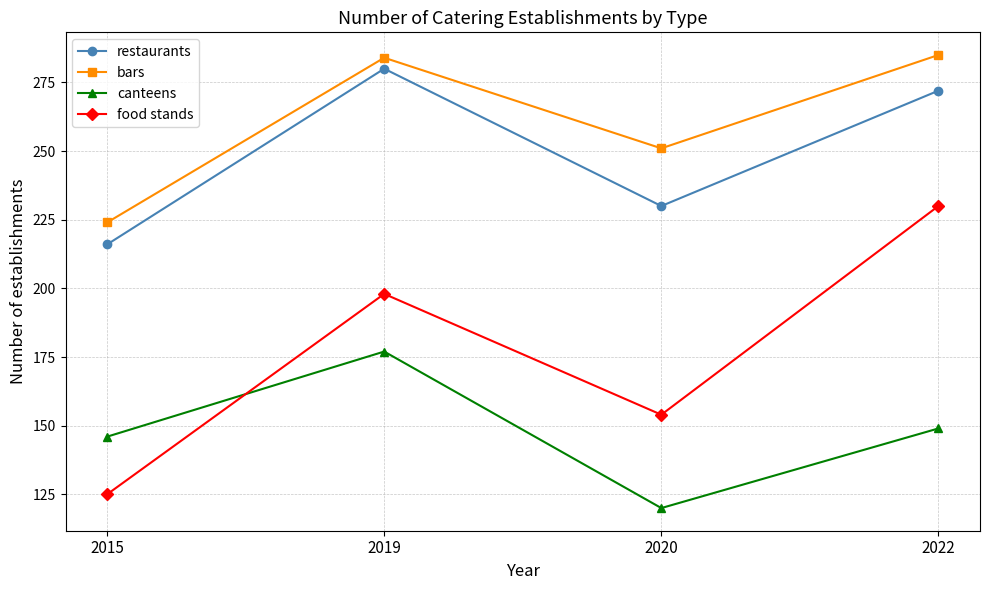

Reading left to right, what are all the values shown in this chart?

restaurants: 2015=216	2019=280	2020=230	2022=272
bars: 2015=224	2019=284	2020=251	2022=285
canteens: 2015=146	2019=177	2020=120	2022=149
food stands: 2015=125	2019=198	2020=154	2022=230